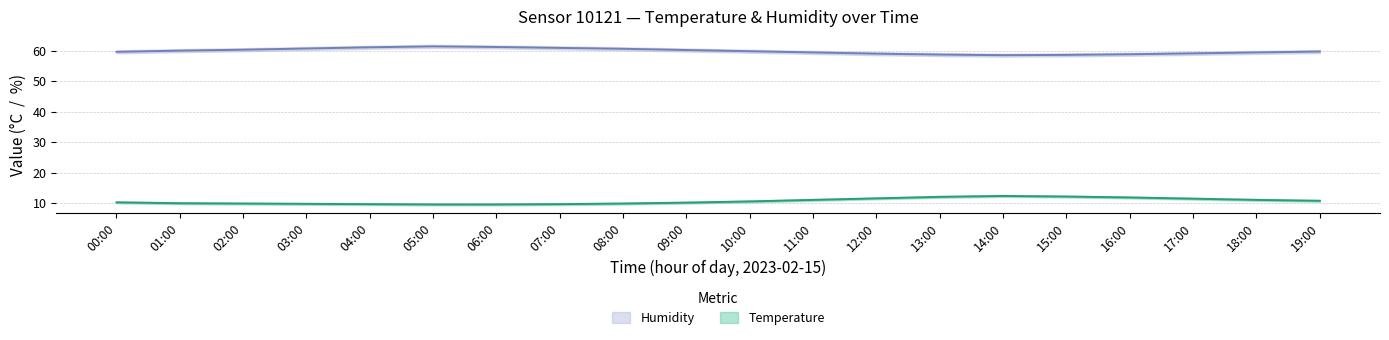

Is this an area chart (filled region under the line)?

No